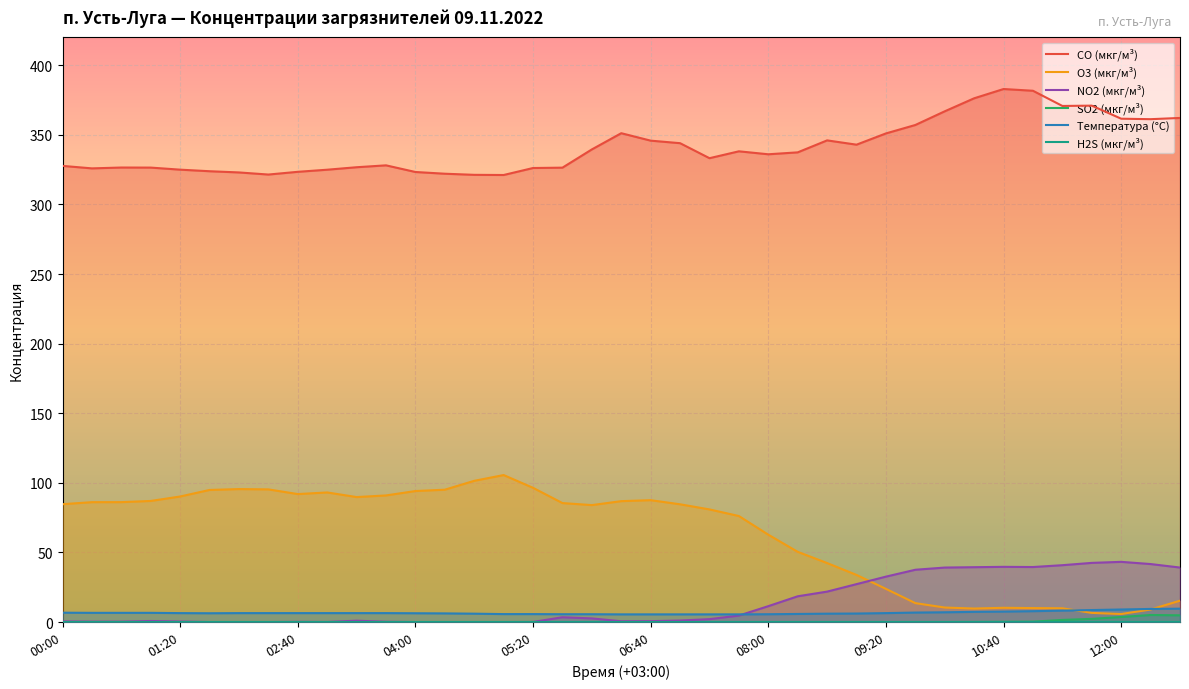

What is the sum of all NO2 (мкг/м³) values?

532.7